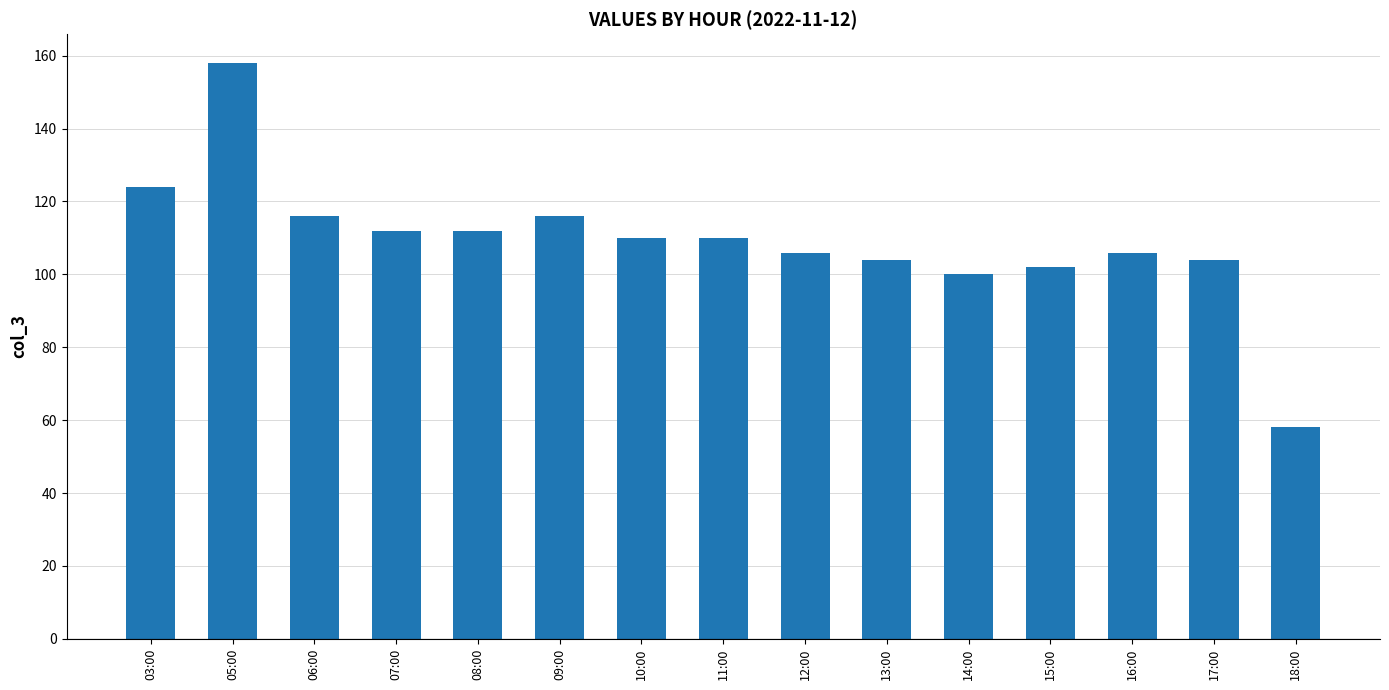

The chart shows a value of 62 at 05:00. True or false?

False